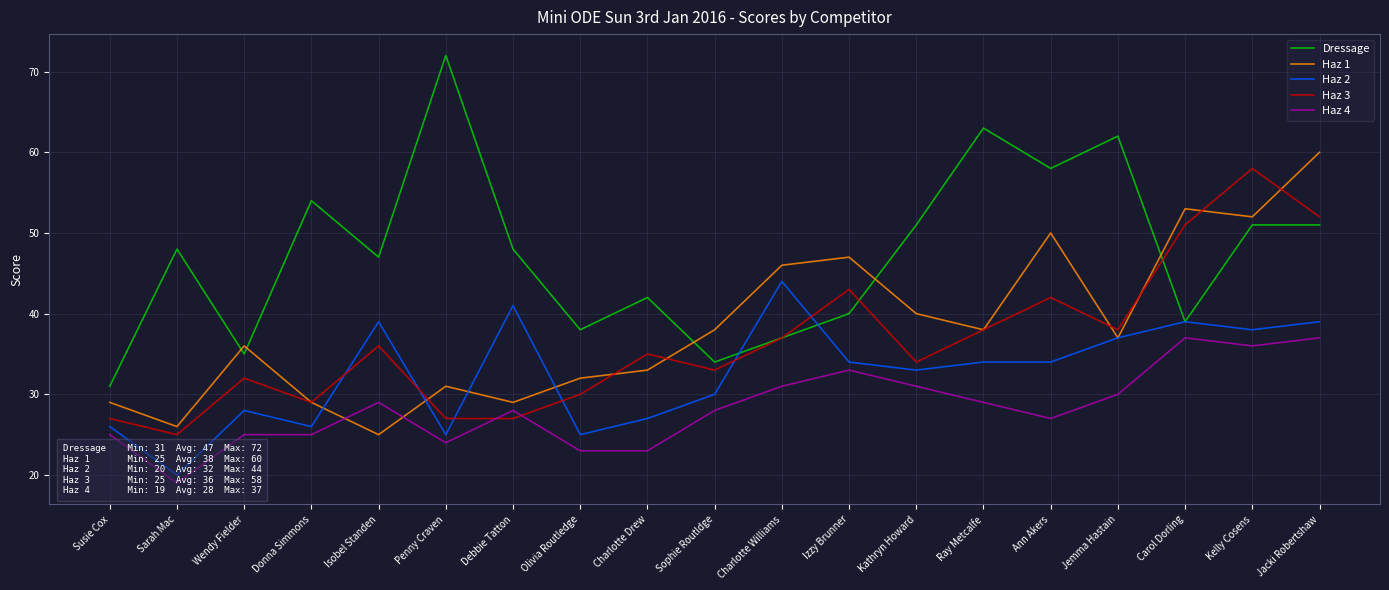

After their last crossing, which series has the higher values: Haz 3 or Haz 2?

Haz 3